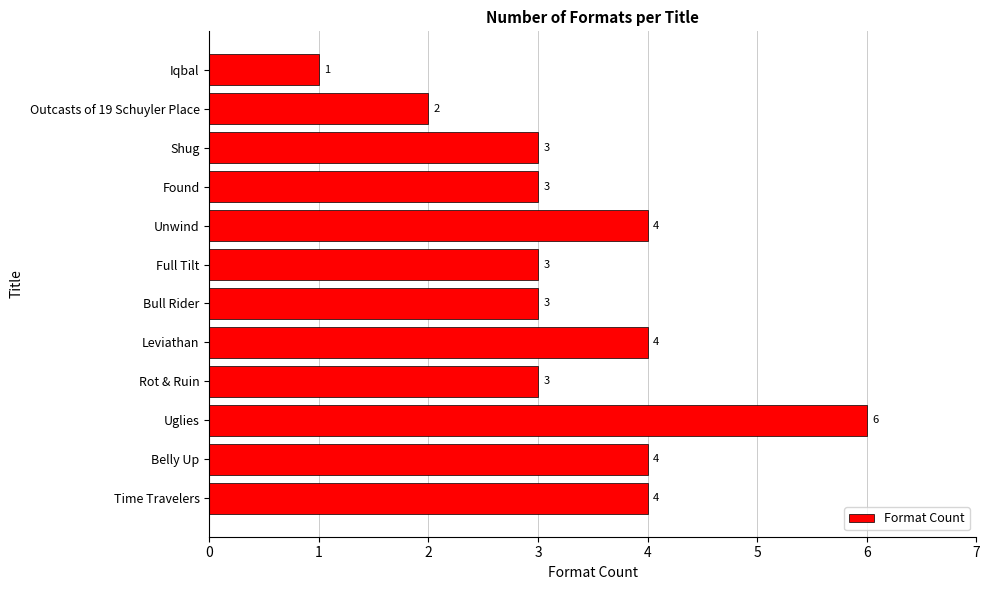

How many data points are less than 3?

2